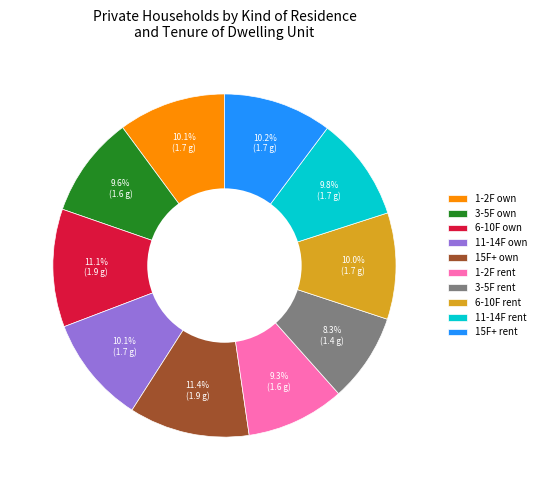

How many slices are in this pie chart?

10